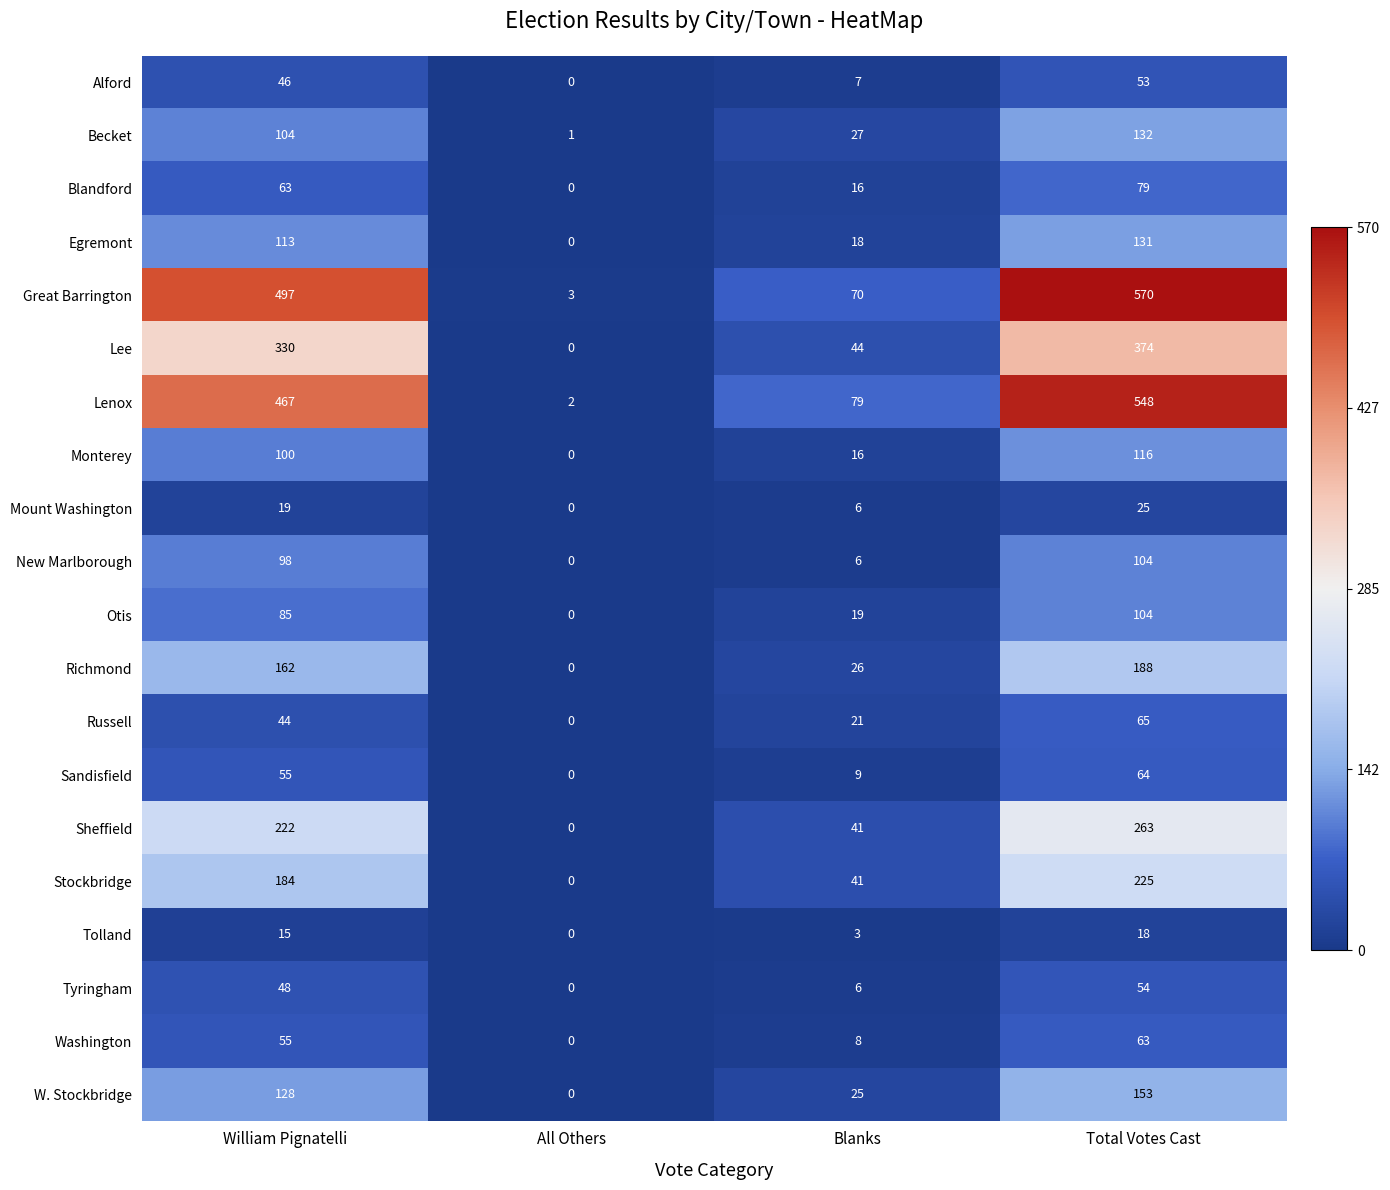

What is the spread (max minus min) of values at Total Votes Cast?

552